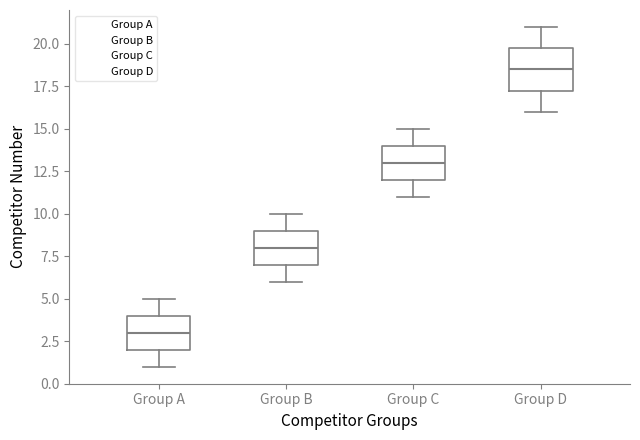

Where does the lower whisker of the box for Group A end on the y-axis? The values are not printed on the chart, so give them approximately, as read against the axis.

1.0